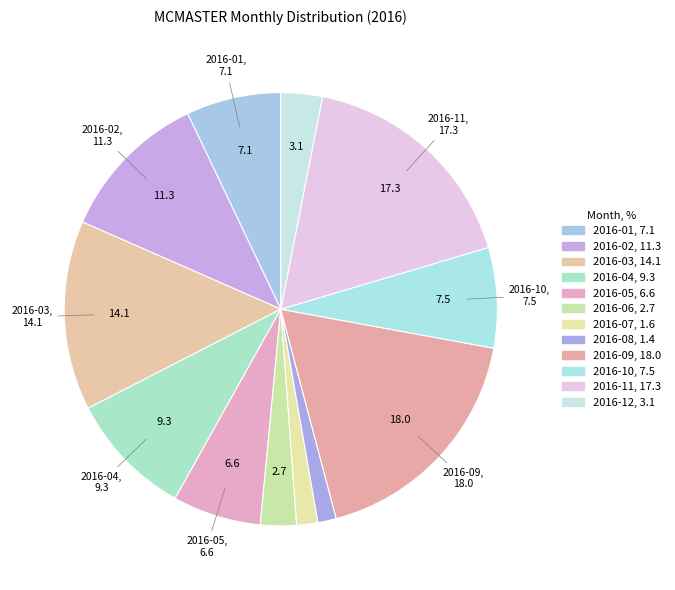

What portion of the pie excludes 2016-05?

93.4%